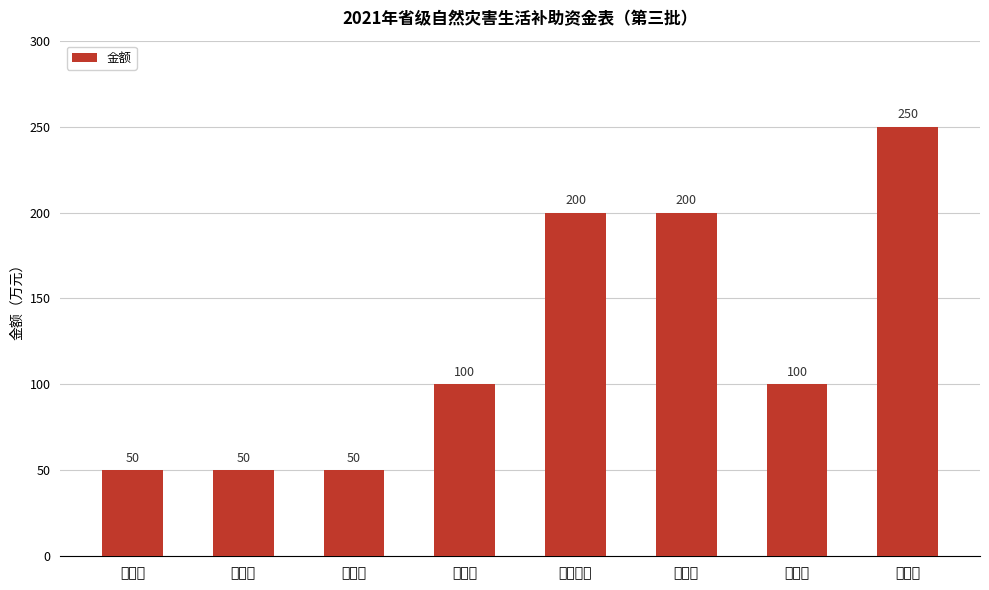

True or false: the data shows 84 at 张家界市.

False